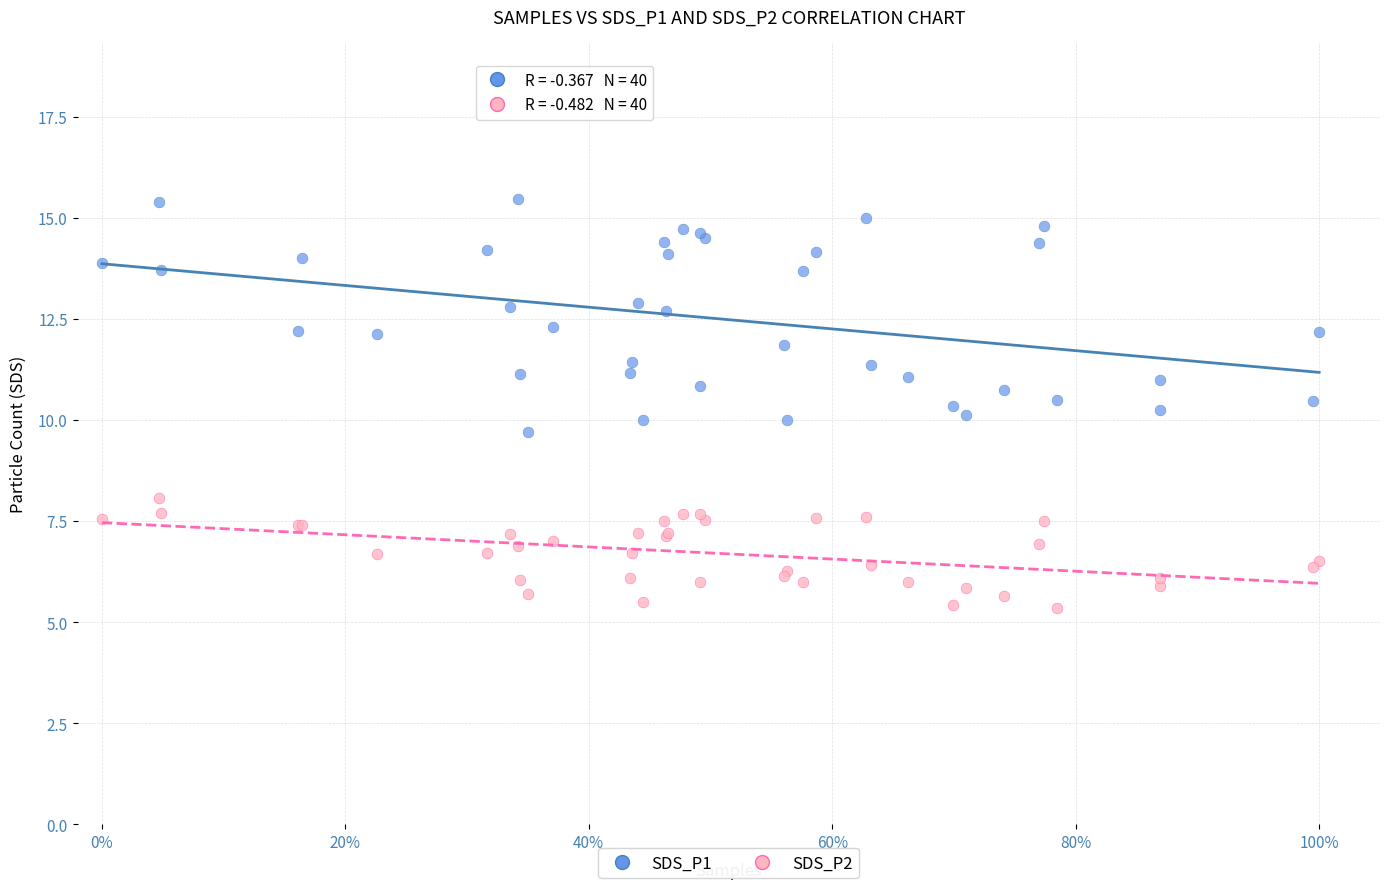

Which series has the largest Y range (max minus min)?

SDS_P1